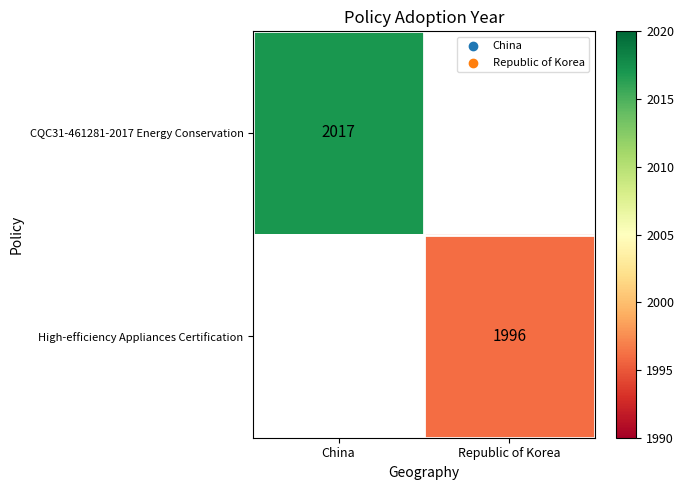

True or false: High-efficiency Appliances Certification has a value of 2994 at Republic of Korea.

False